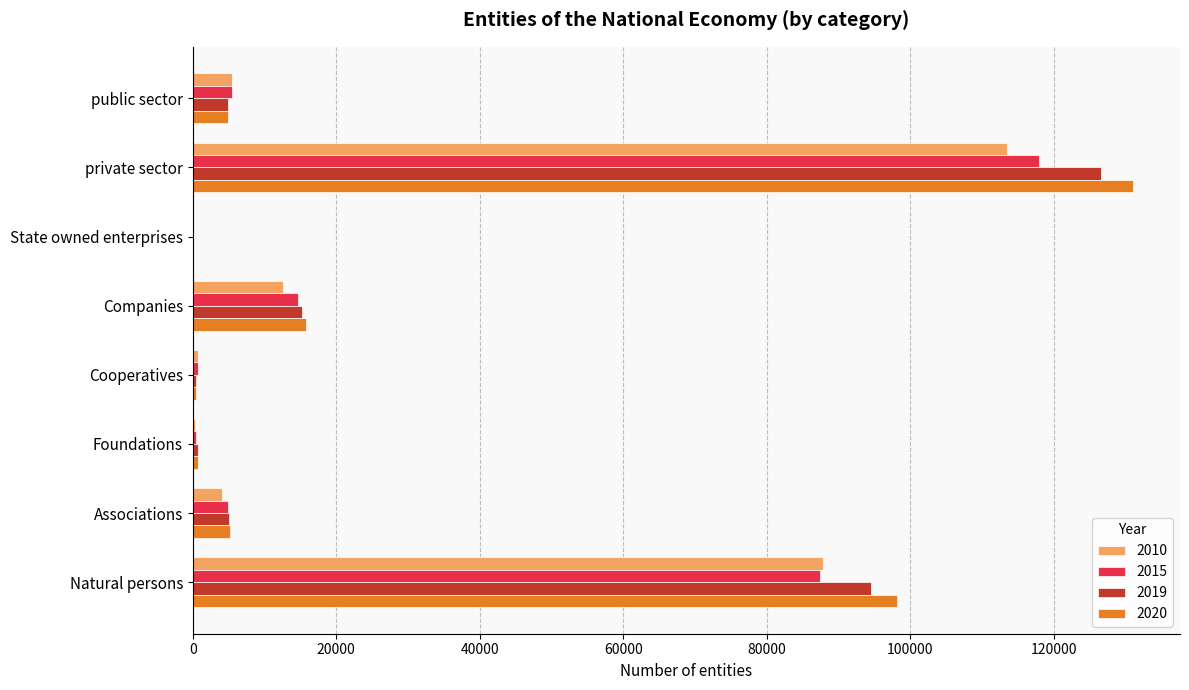

At which label does 2020 reach its peak?

private sector